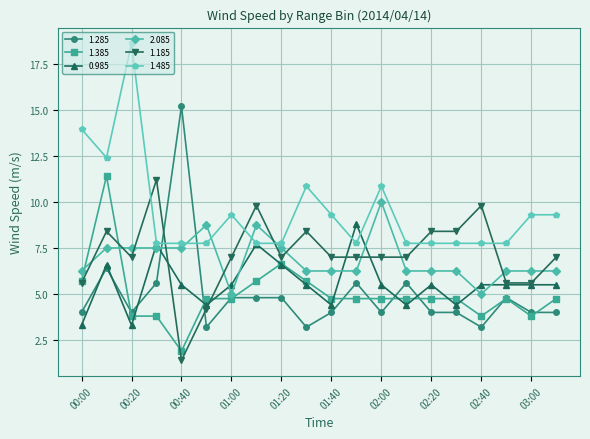

True or false: 1.485 has more than 0 points higher than both neighbors.

True